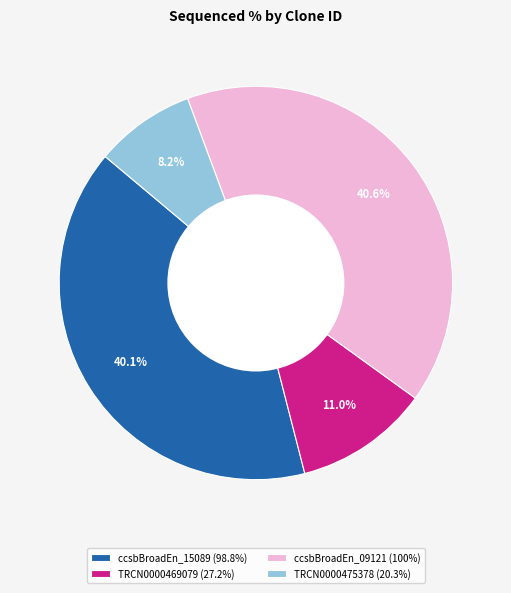

What percentage is NOT represented by ccsbBroadEn_15089 (98.8%)?

59.9%